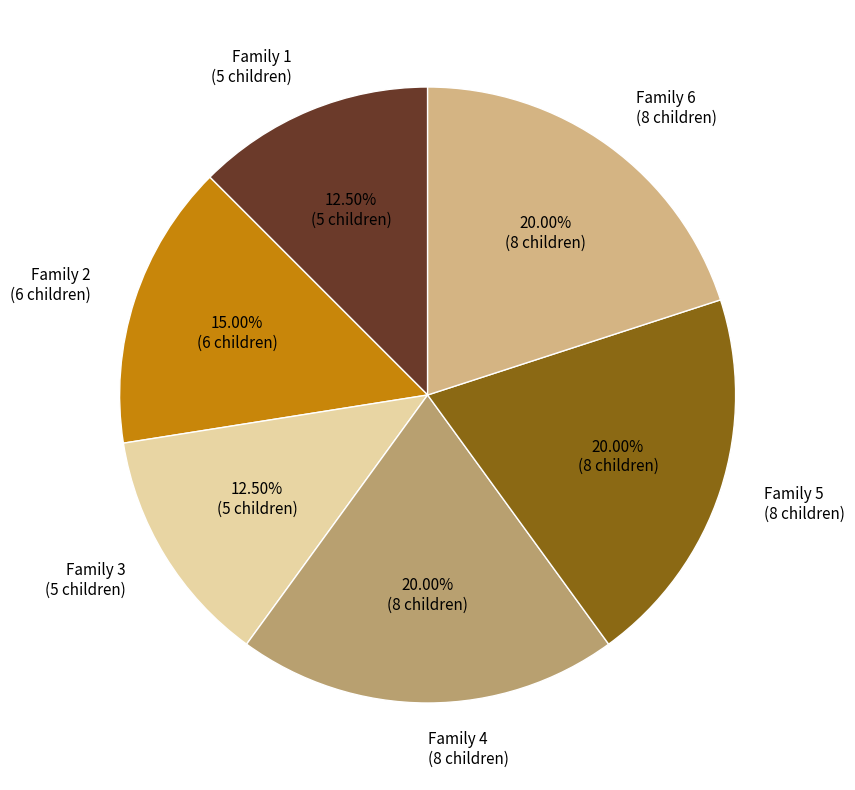

Is there any slice that represents more than half of the pie?

No